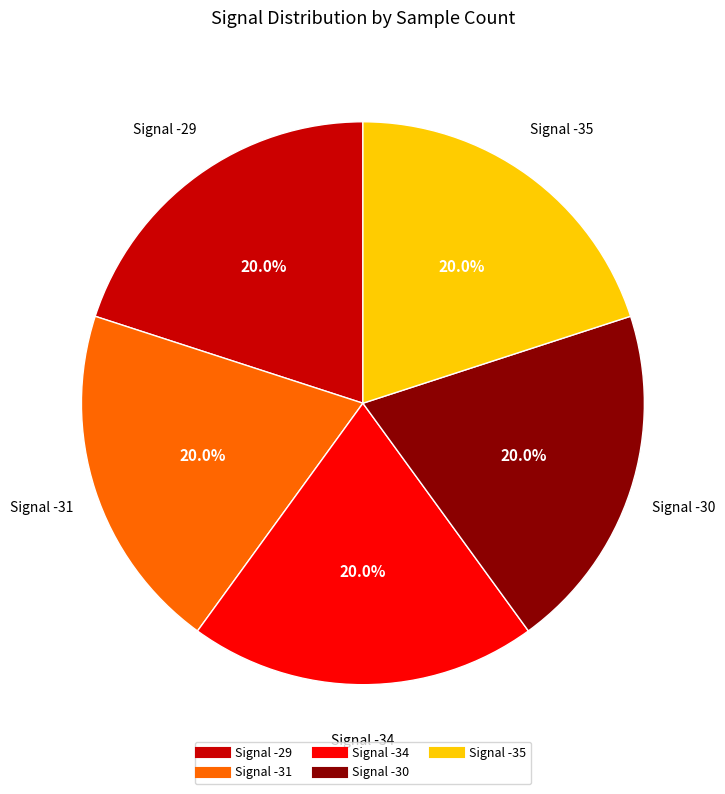

Is there any slice that represents more than half of the pie?

No